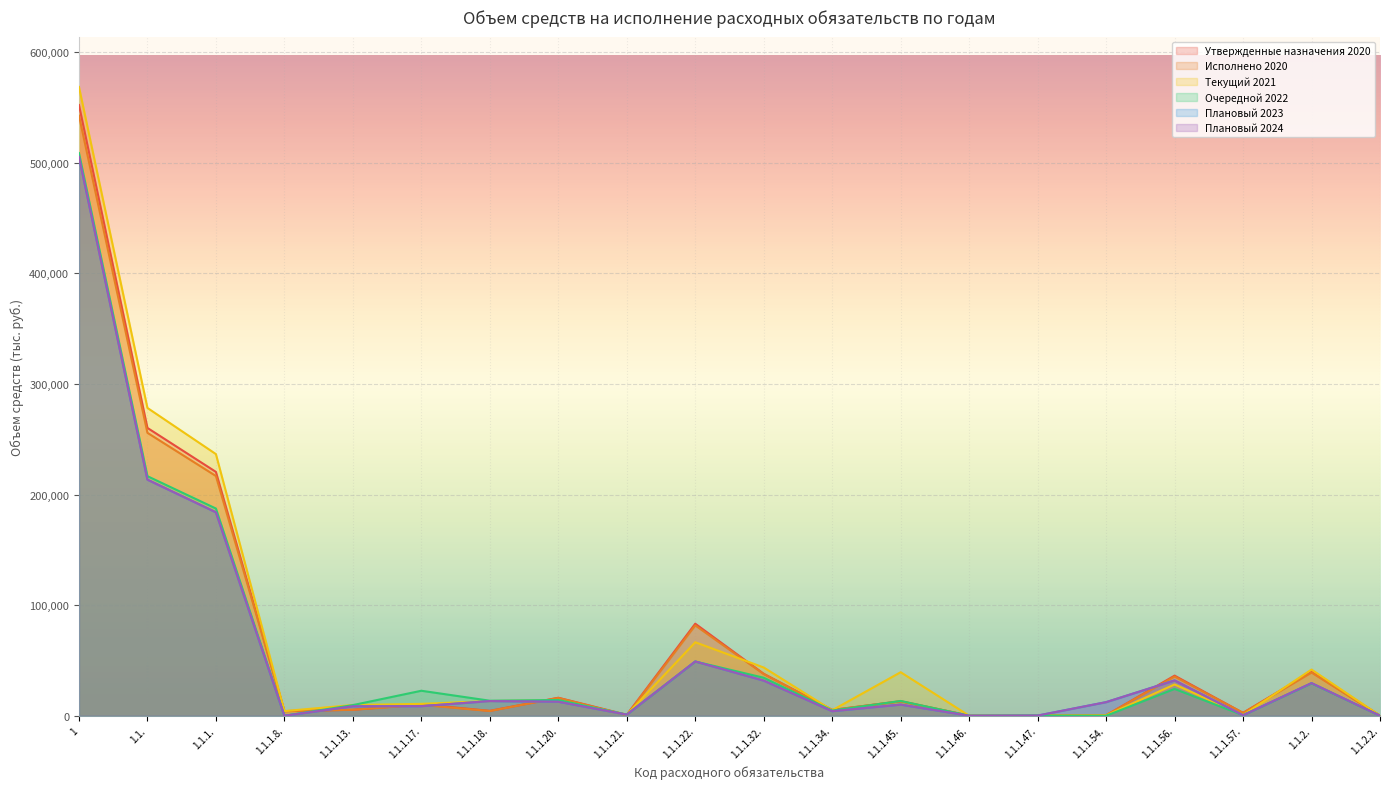

At which category does Плановый 2023 reach its first local valley?

1.1.1.8.